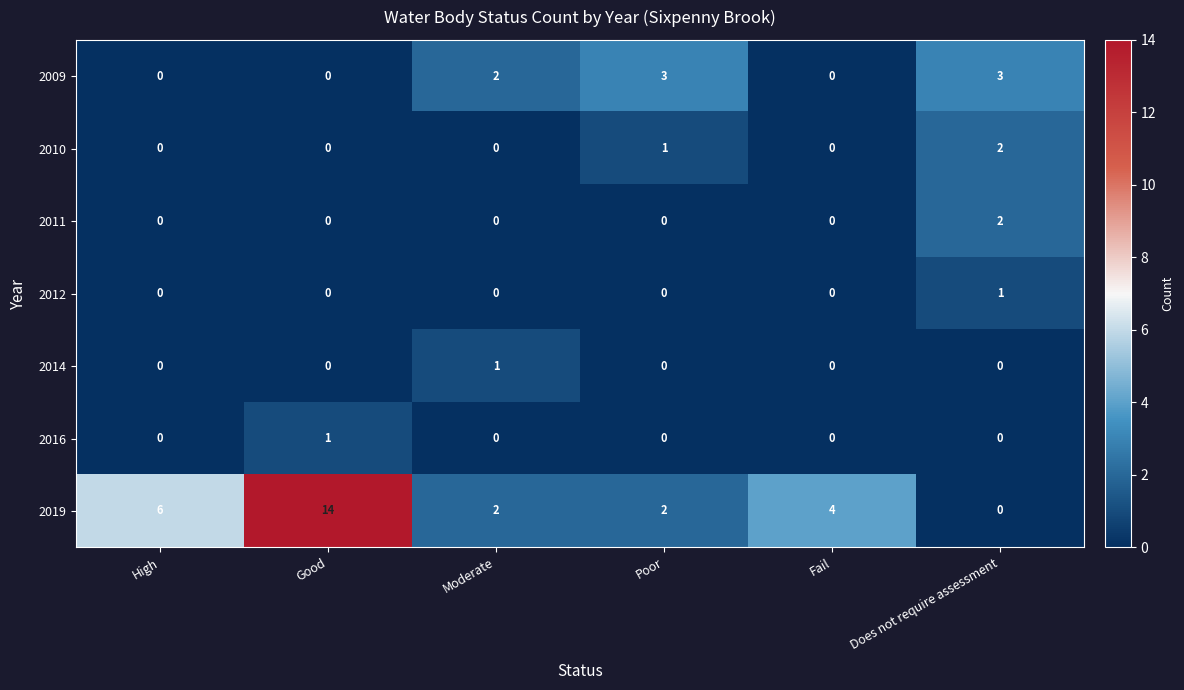

At which category does the chart reach its peak across all series?

Good